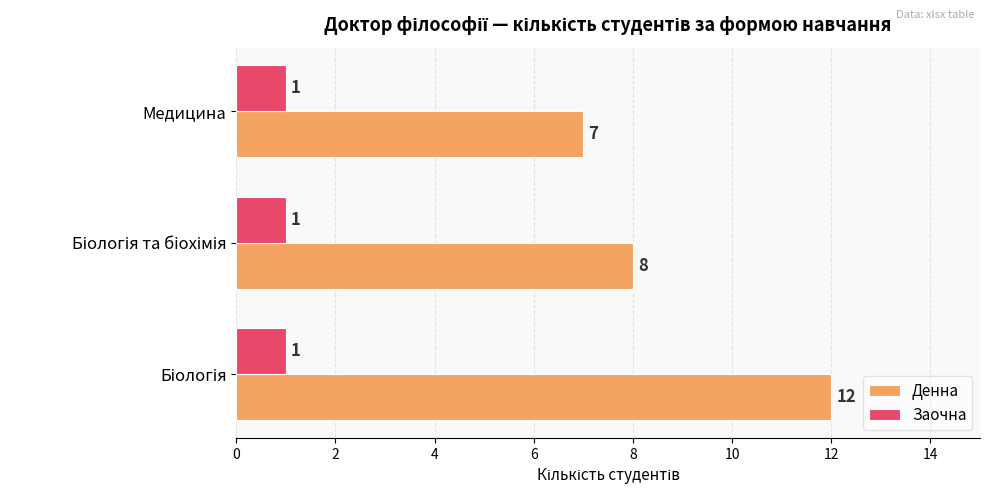

Which series has the widest spread of values?

Денна